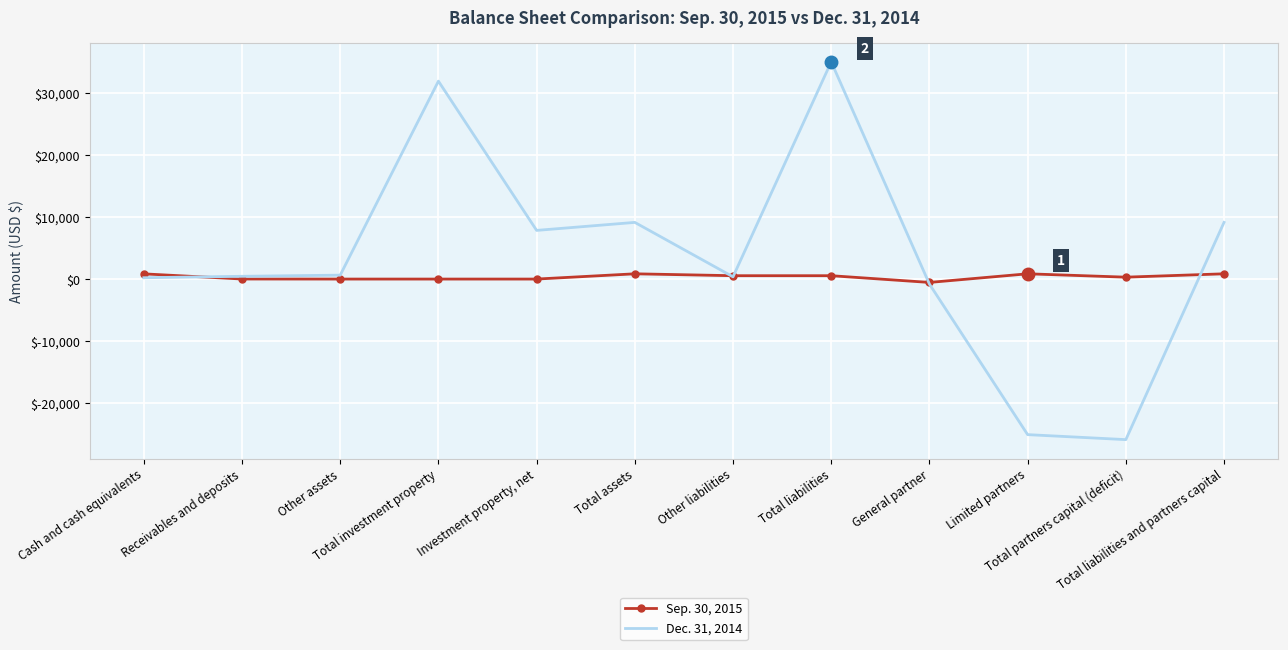

What is the difference between the Dec. 31, 2014 values at Investment property, net and Other liabilities?

7492